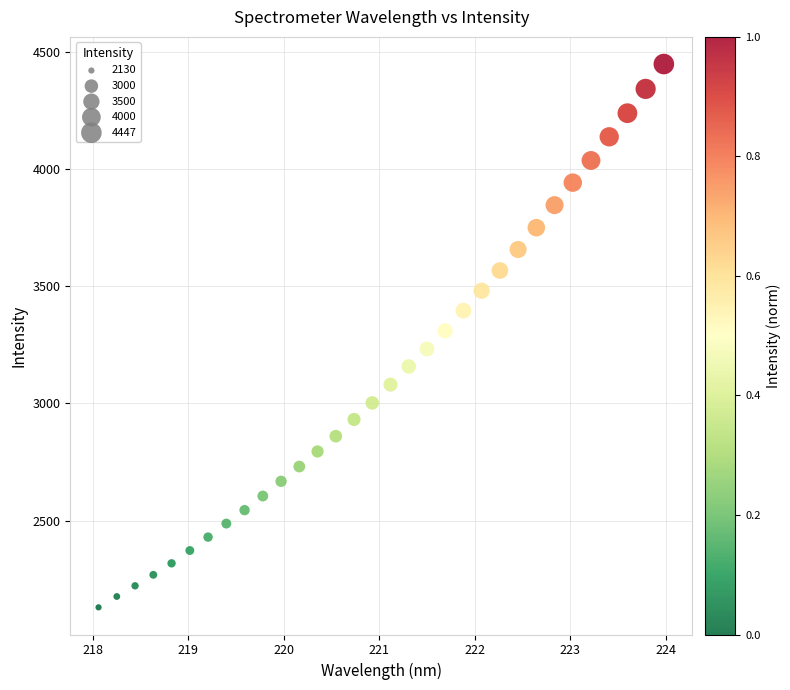

What is the range of X values (max minus min)?

5.9